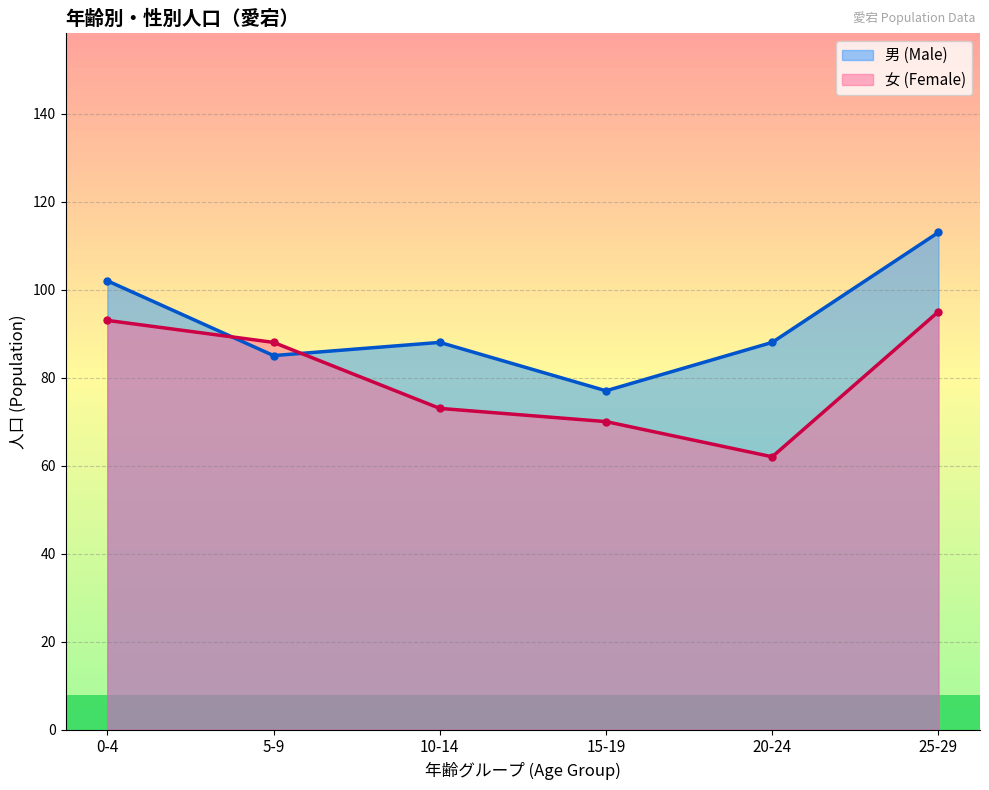

What is the maximum value shown in the chart?

113